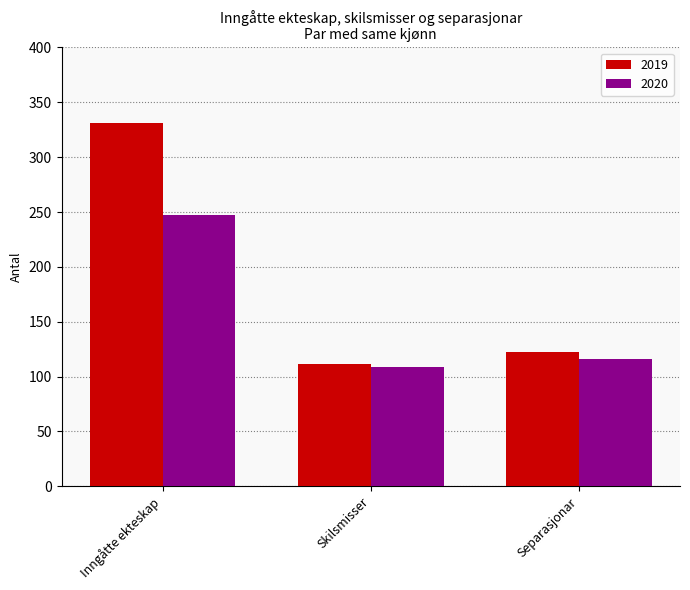

How many categories are shown in the chart?

3